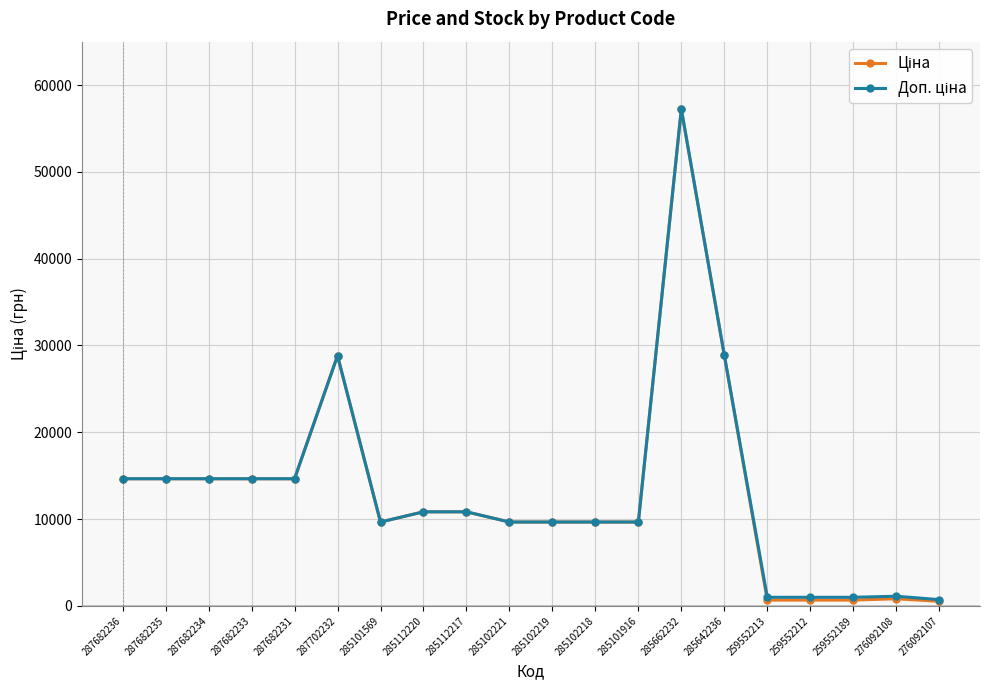

At which category is the sum across all series the highest?

285662232